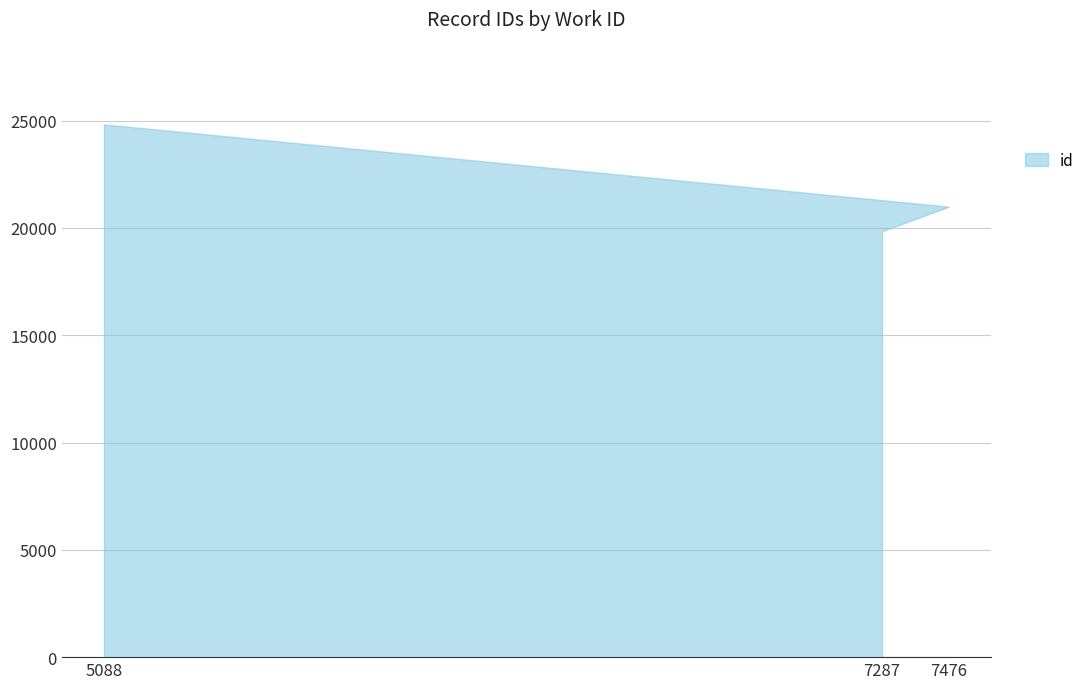

What is the value of the 2nd point from the left?

20994